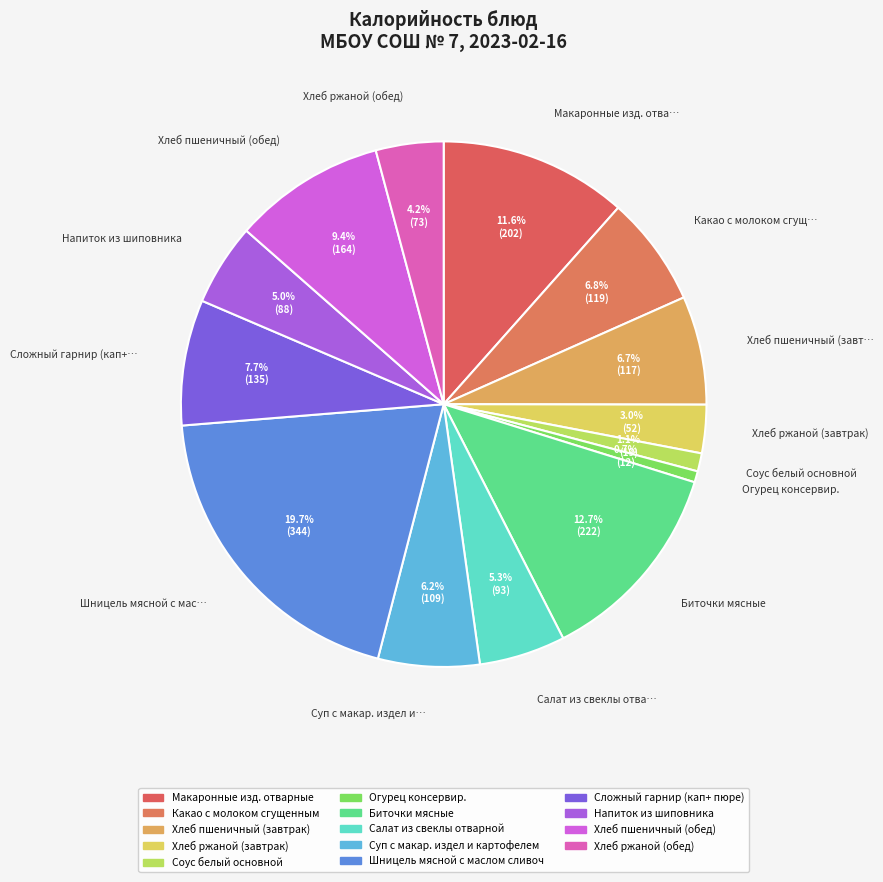

To the nearest percent, what is the difference between the largest and smallest slice percentages?

19%